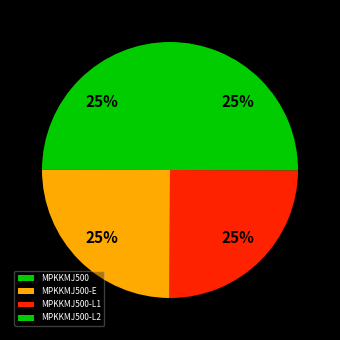

To the nearest percent, what is the average slice percentage?

25%